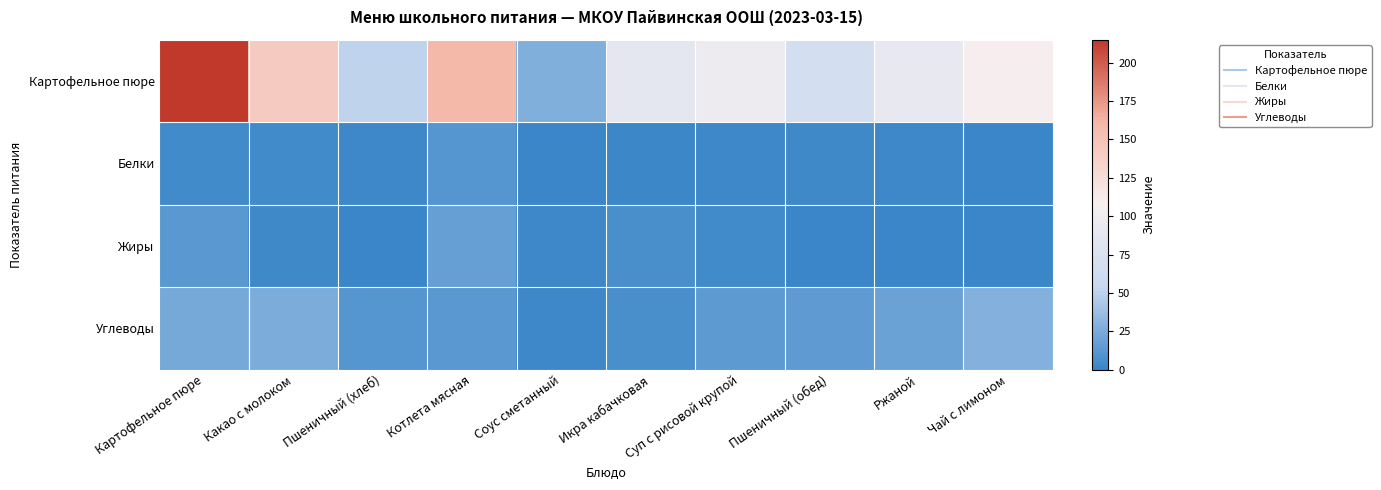

Reading right to left, transcribe all the data shown in this chart.

Картофельное пюре: Чай с лимоном=109.0	Ржаной=91.0	Пшеничный (обед)=68.0	Суп с рисовой крупой=98.0	Икра кабачковая=88.0	Соус сметанный=27.0	Котлета мясная=159.0	Пшеничный (хлеб)=51.0	Какао с молоком=143.0	Картофельное пюре=215.3
Белки: Чай с лимоном=0.0	Ржаной=2.0	Пшеничный (обед)=3.0	Суп с рисовой крупой=2.0	Икра кабачковая=1.0	Соус сметанный=0.0	Котлета мясная=11.0	Пшеничный (хлеб)=2.0	Какао с молоком=4.0	Картофельное пюре=3.6
Жиры: Чай с лимоном=0.0	Ржаной=0.0	Пшеничный (обед)=0.0	Суп с рисовой крупой=4.0	Икра кабачковая=6.0	Соус сметанный=2.0	Котлета мясная=17.0	Пшеничный (хлеб)=0.0	Какао с молоком=3.0	Картофельное пюре=12.1
Углеводы: Чай с лимоном=28.0	Ржаной=19.0	Пшеничный (обед)=15.0	Суп с рисовой крупой=14.0	Икра кабачковая=6.0	Соус сметанный=2.0	Котлета мясная=12.0	Пшеничный (хлеб)=11.0	Какао с молоком=26.0	Картофельное пюре=23.0